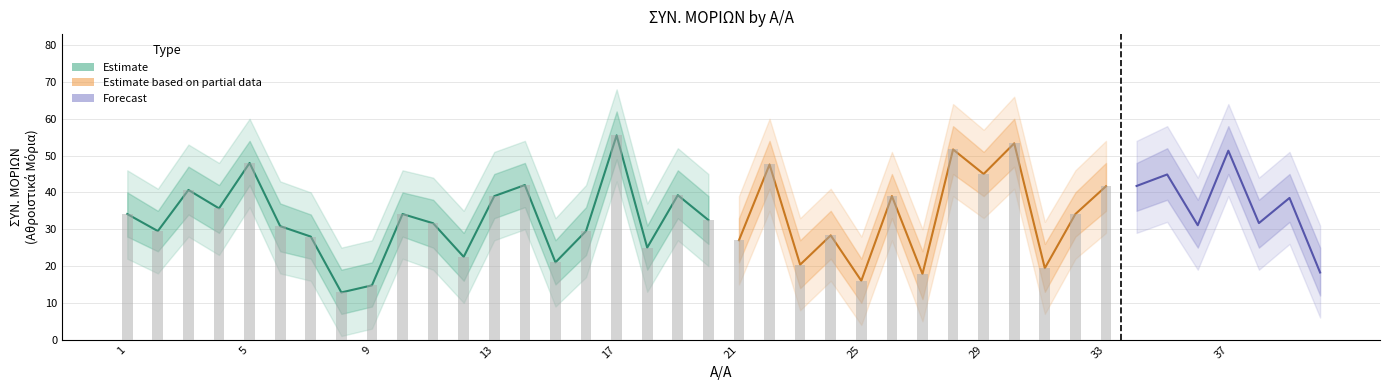

Between 31 and 36, which is larger?

36